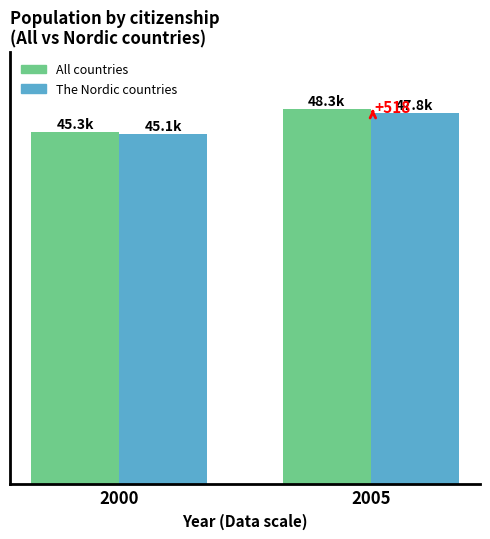

Which series has the widest spread of values?

All countries